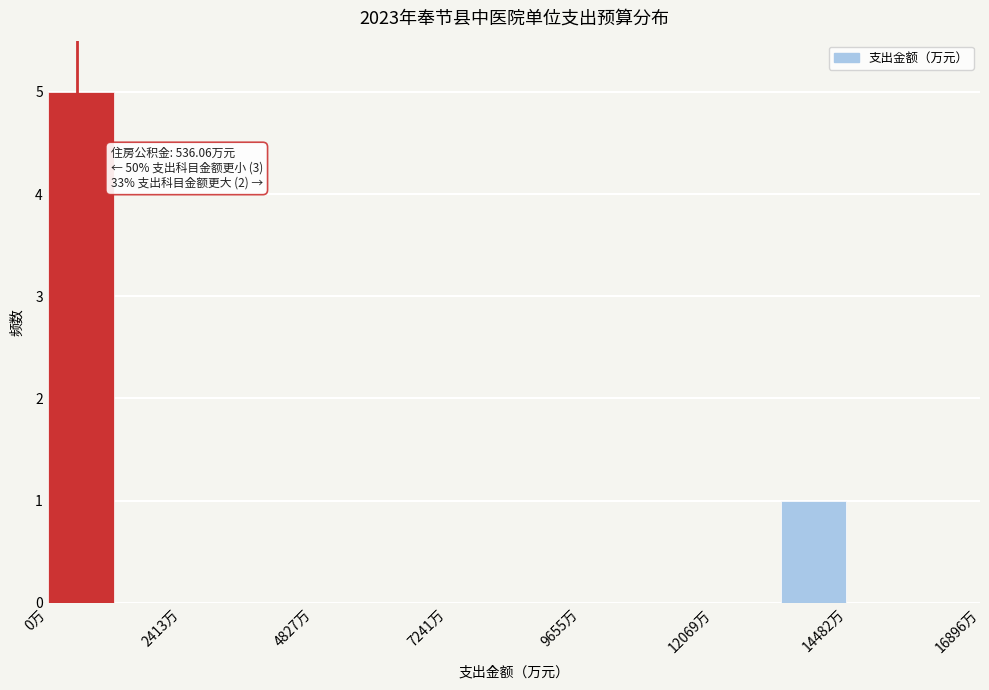

Around what value on the x-axis is the tallest bar? Give the approximate position of its centre, as read against the axis.

500